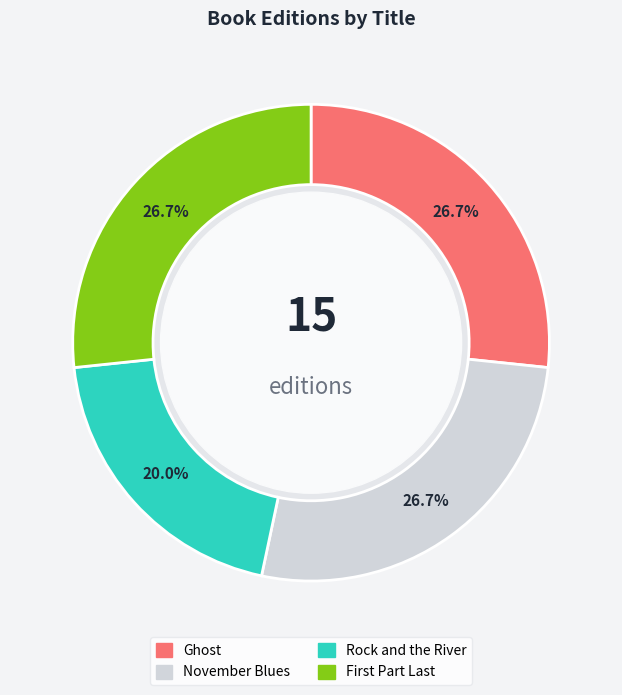

Rank the categories by value from lowest to highest.

Rock and the River, Ghost, November Blues, First Part Last